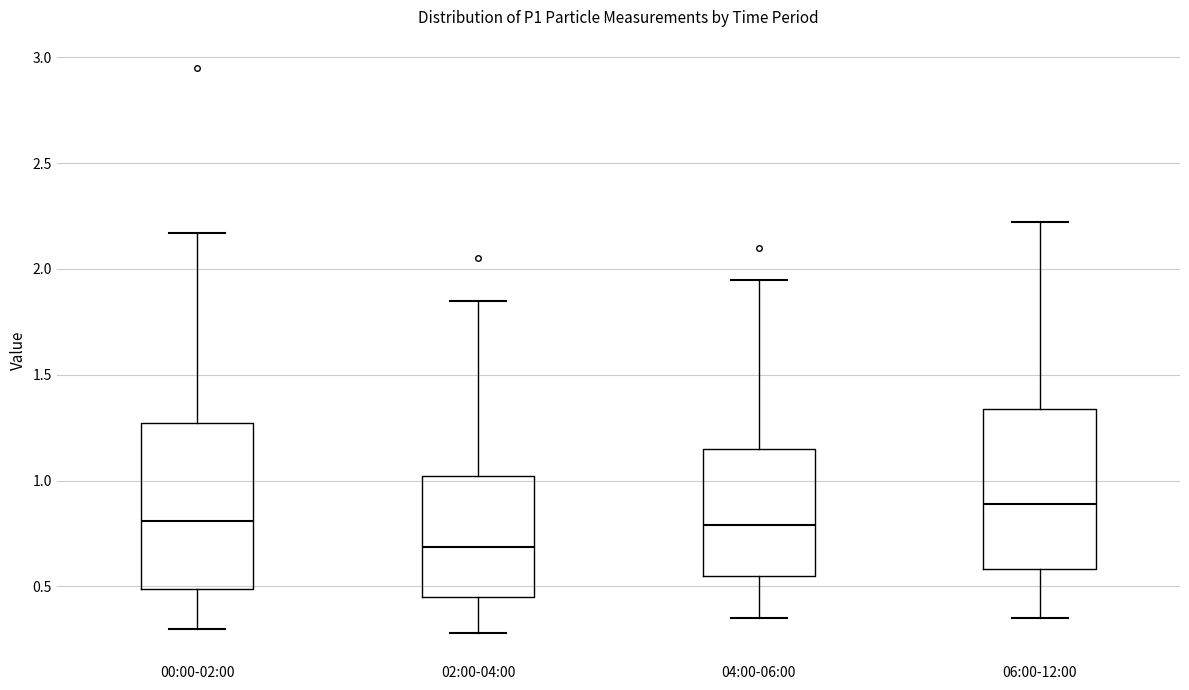

Reading left to right, read every box against the y-axis: the position of its median line, the range the box covers, and the ends of its whiskers. The values are not printed on the chart, so give them approximately, as read against the axis.

00:00-02:00: median 0.80, box 0.50 to 1.25, whiskers 0.30 to 2.15
02:00-04:00: median 0.70, box 0.45 to 1.00, whiskers 0.30 to 1.85
04:00-06:00: median 0.80, box 0.55 to 1.15, whiskers 0.35 to 1.95
06:00-12:00: median 0.90, box 0.60 to 1.35, whiskers 0.35 to 2.20